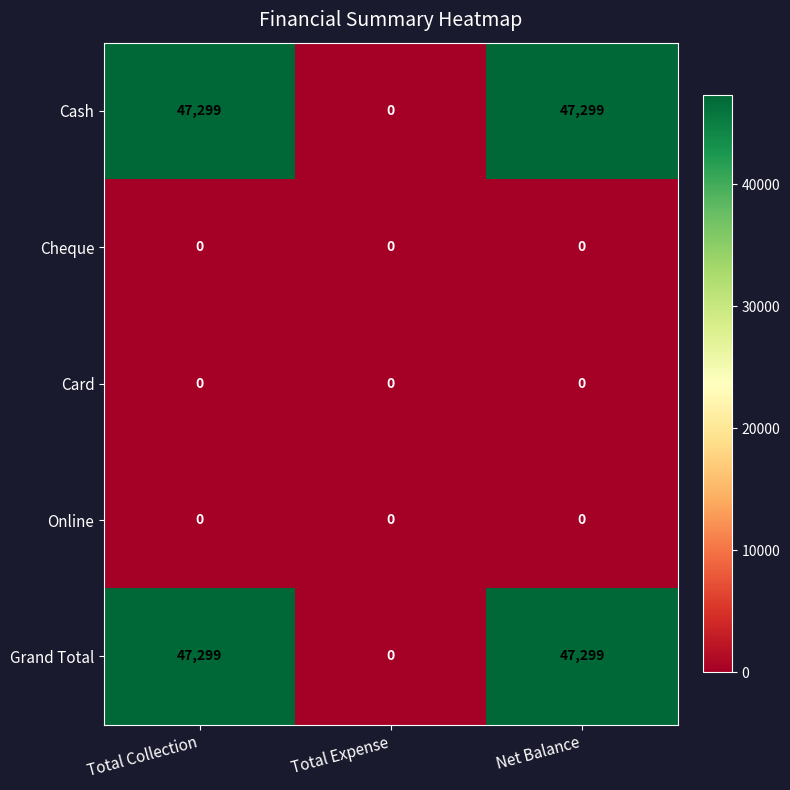

Is the value of Grand Total at Net Balance greater than the value of Online at Total Collection?

Yes